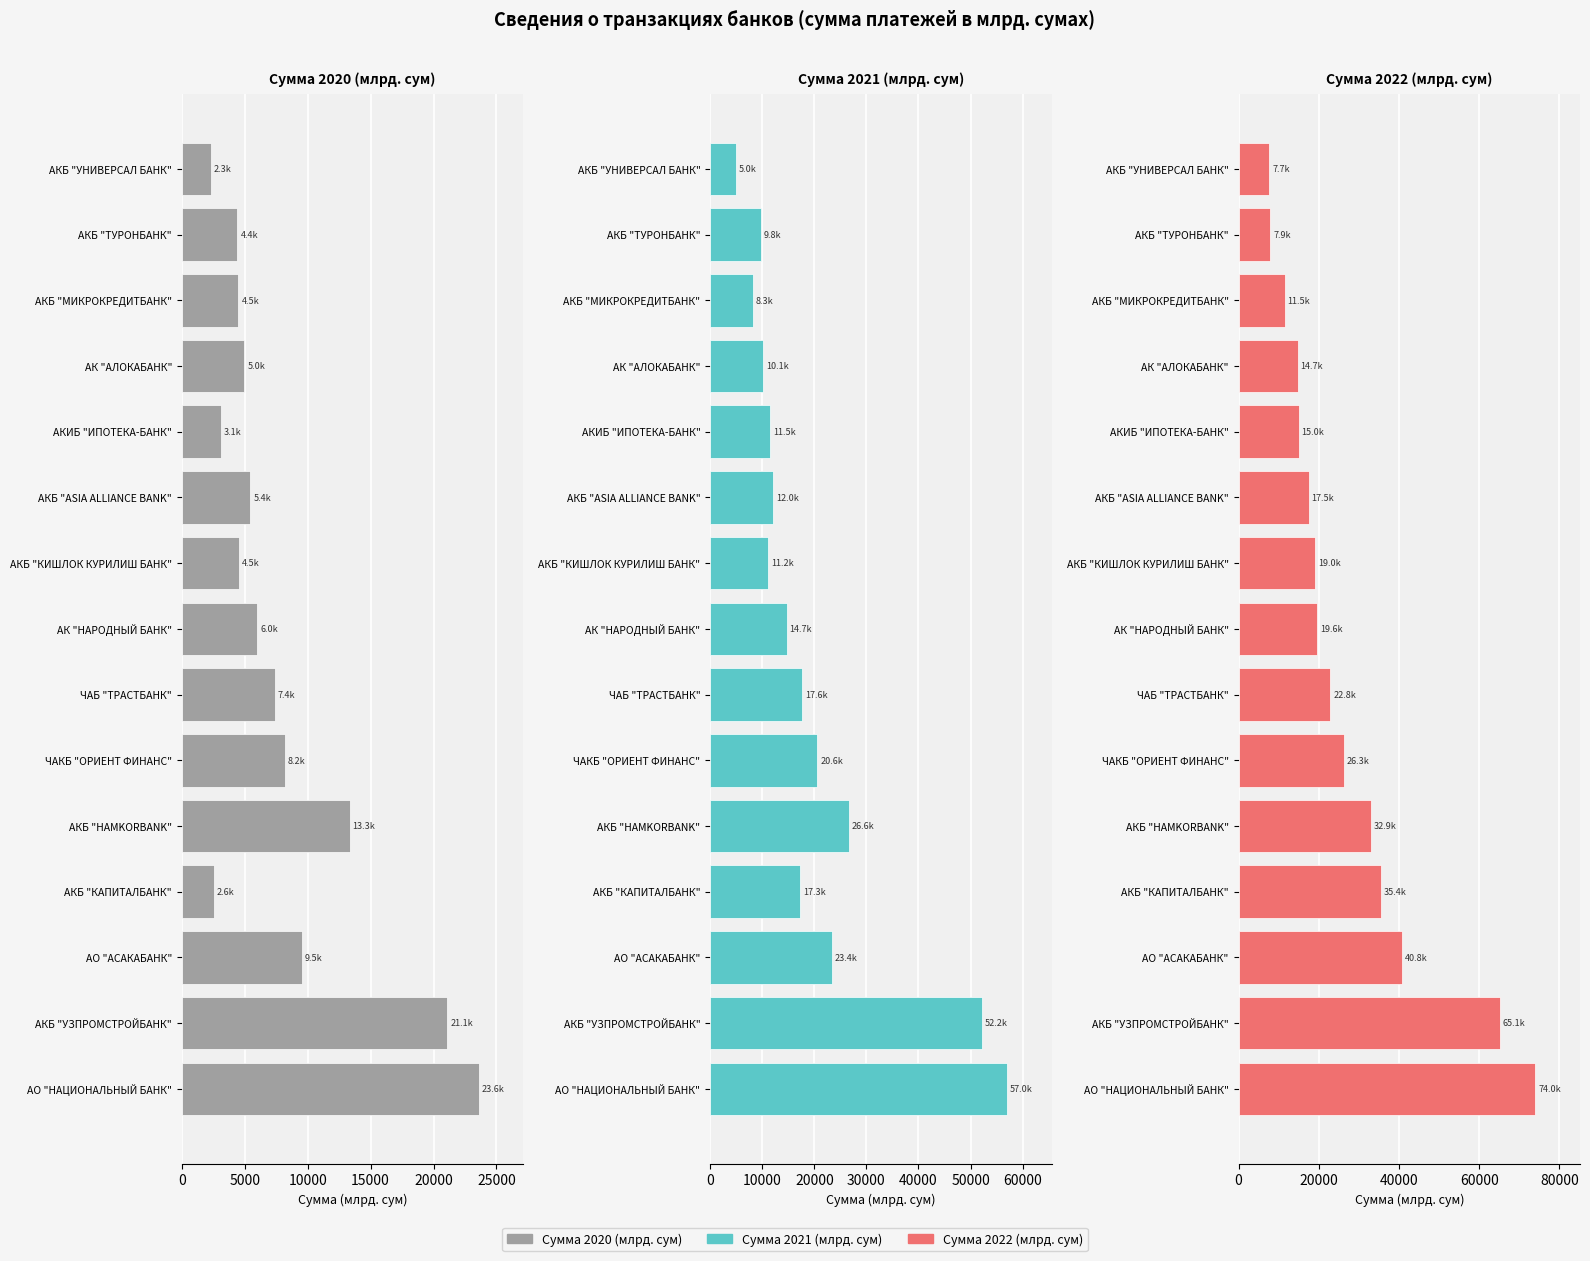

True or false: Сумма 2022 (млрд. сум) has a value of 17498.2 at АКБ "МИКРОКРЕДИТБАНК".

False